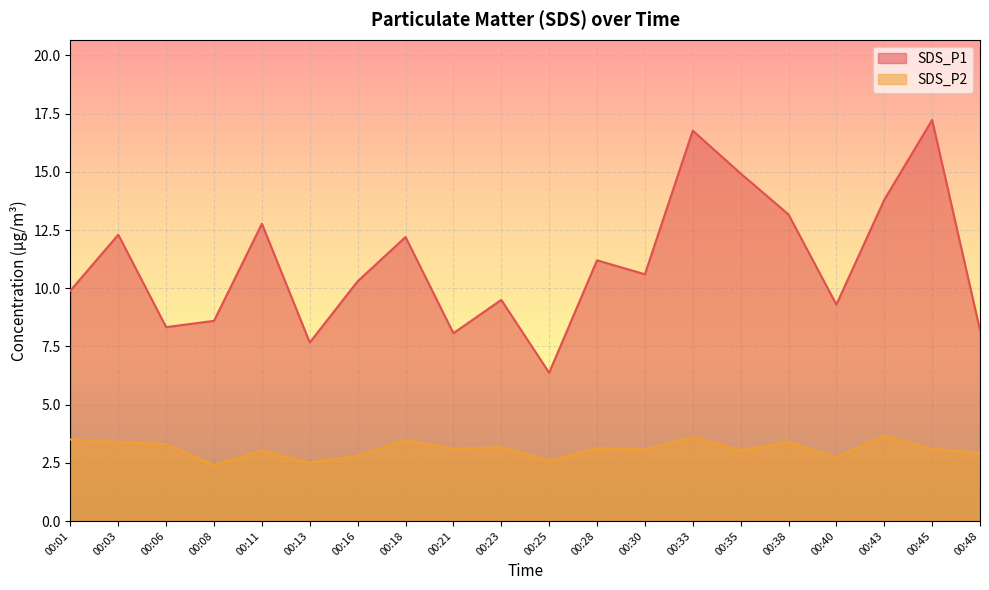

What is the approximate value of SDS_P1 at 00:43?

13.8